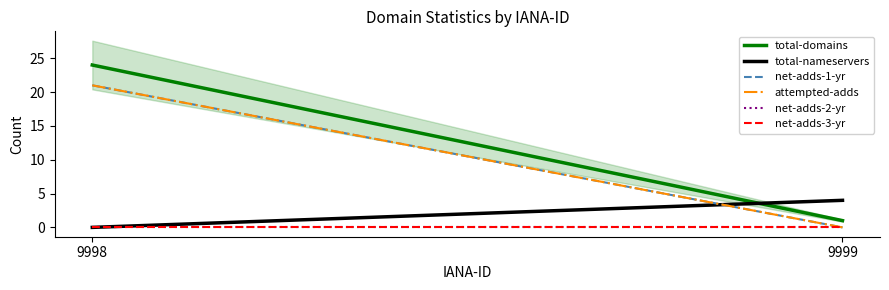

List the series in order of their peak value, lowest first.

net-adds-2-yr, net-adds-3-yr, total-nameservers, net-adds-1-yr, attempted-adds, total-domains